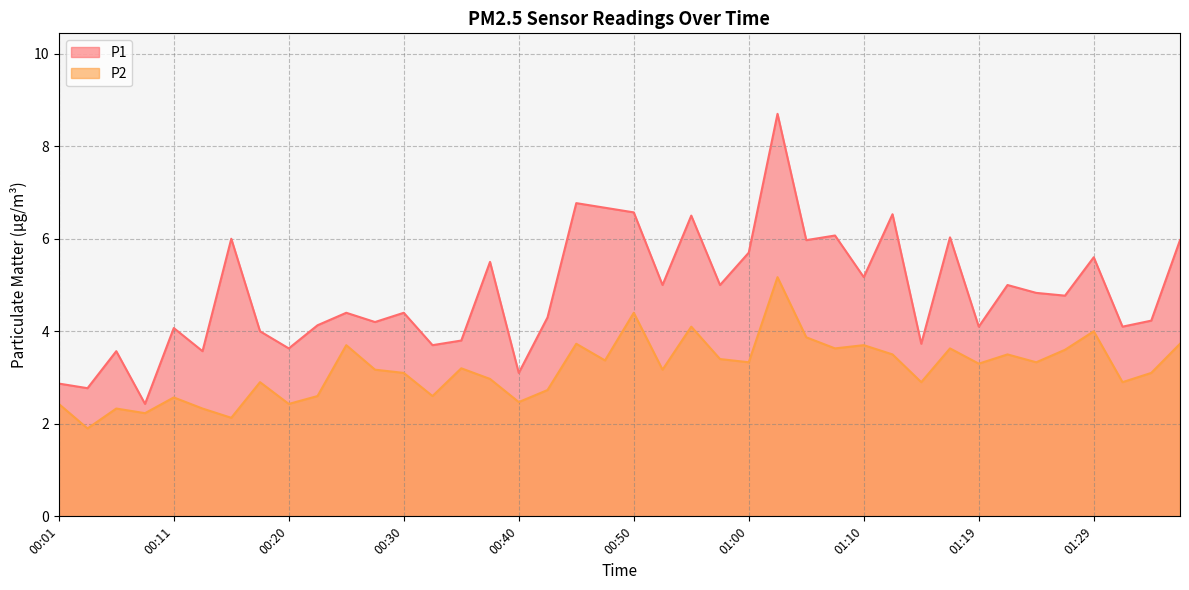

Rank the series by their average value, from highest to lowest.

P1, P2